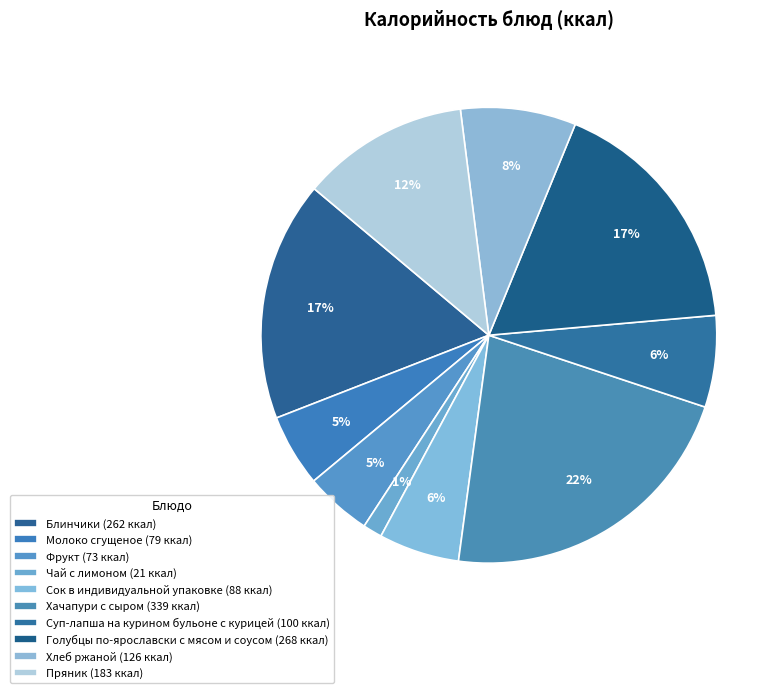

What percentage do Хлеб ржаной and Голубцы по-ярославски с мясом и соусом together represent?

25.6%